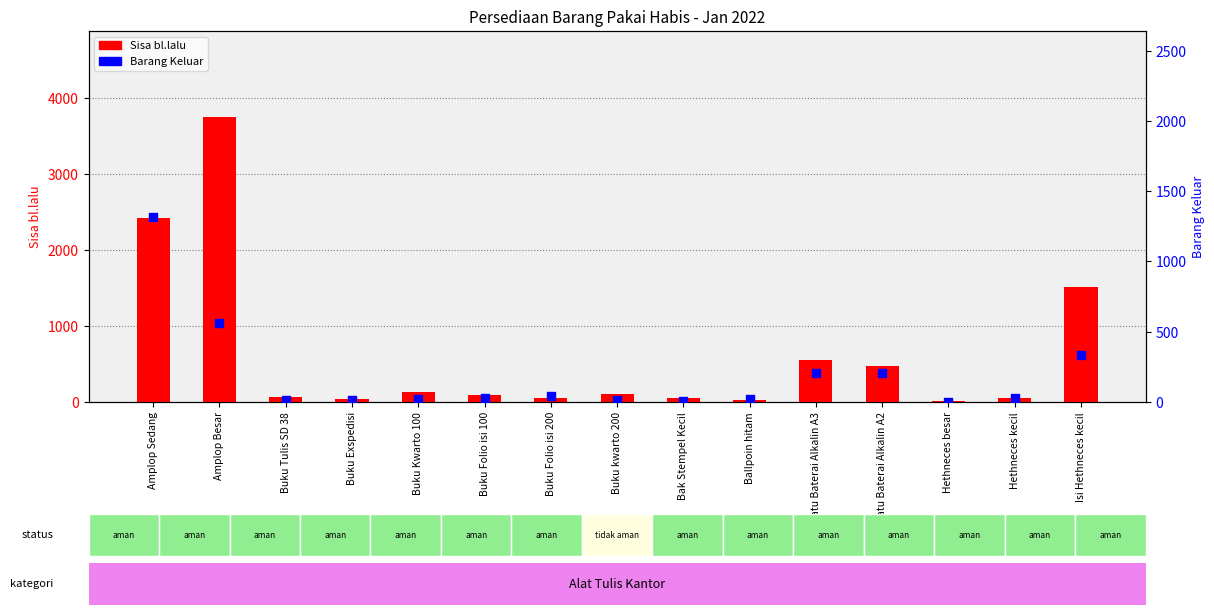

What is the total value across all series at Buku Folio isi 100?

116